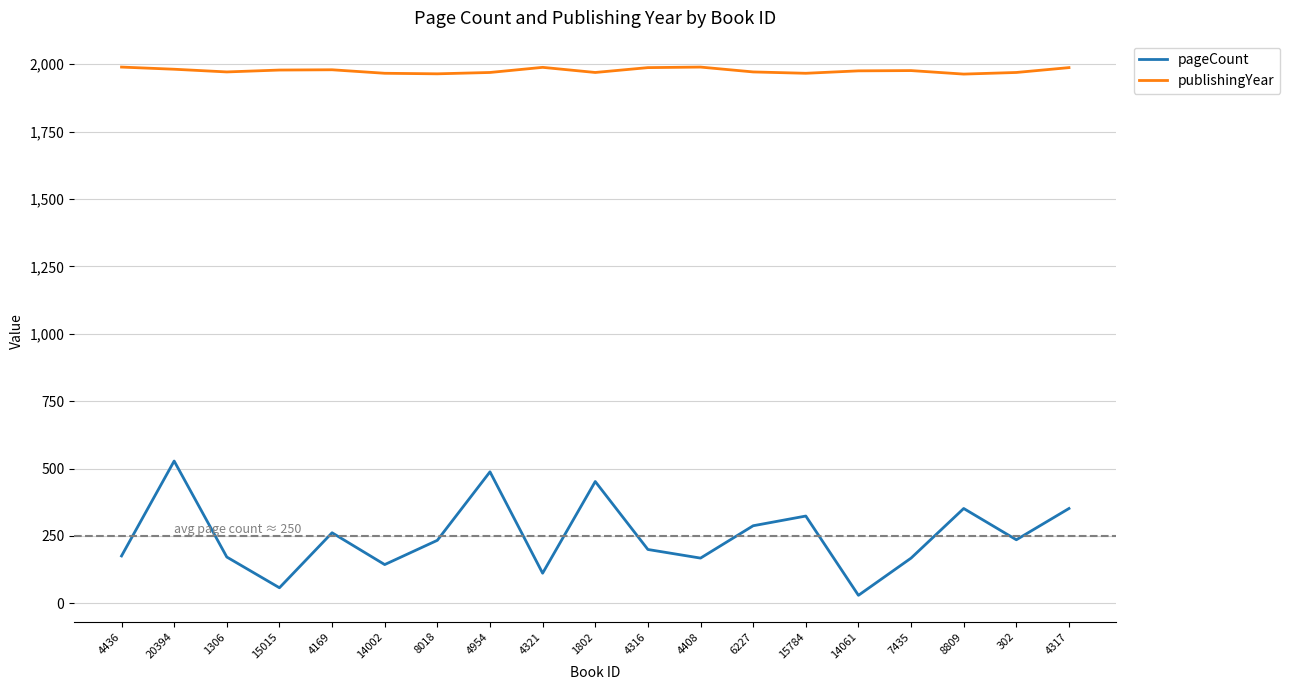

Is it true that pageCount equals 56 at 14002?

False